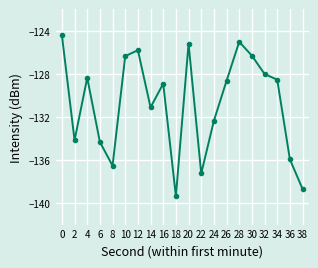

What is the sum of the values at 28 and 12?

-250.8